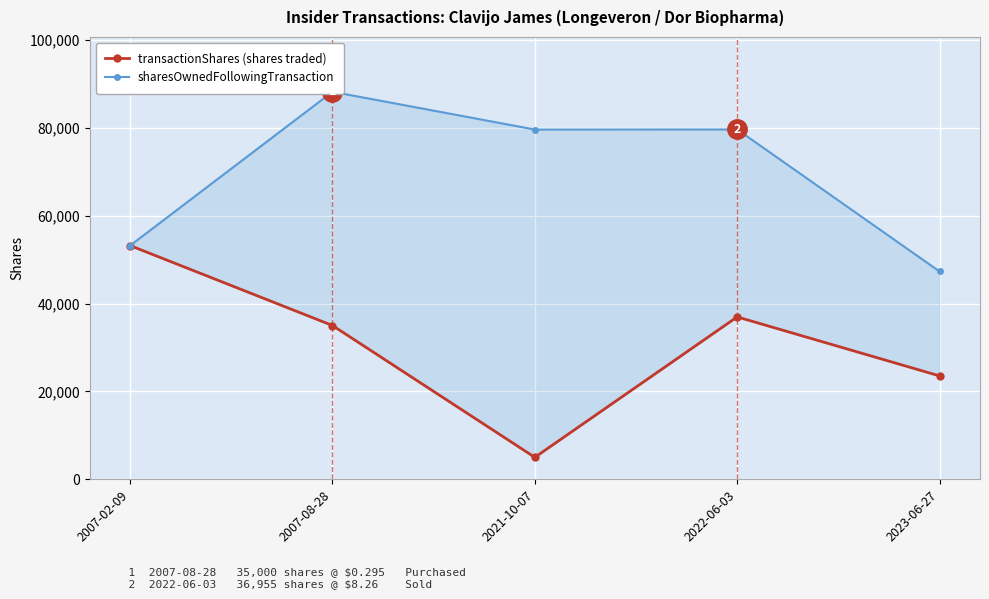

At 2023-06-27, list the series in order from smallest to largest.

transactionShares (shares traded), sharesOwnedFollowingTransaction